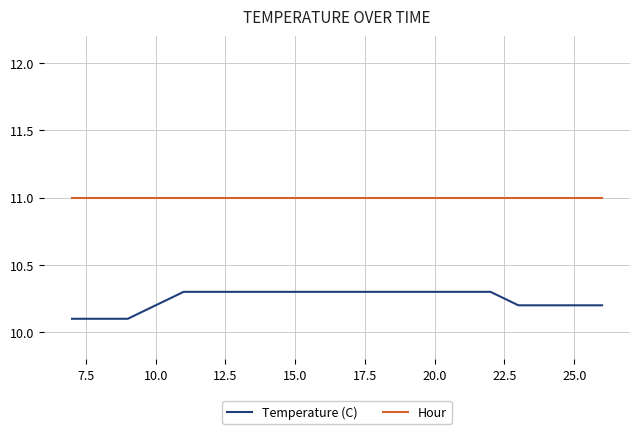

List the series in order of their overall mean, highest first.

Hour, Temperature (C)